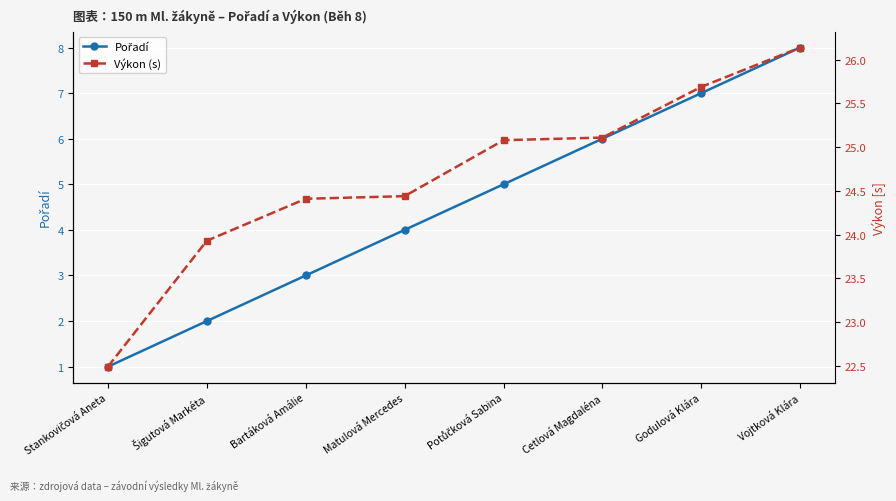

What value does the Pořadí series have at Bartáková Amálie?

3.0